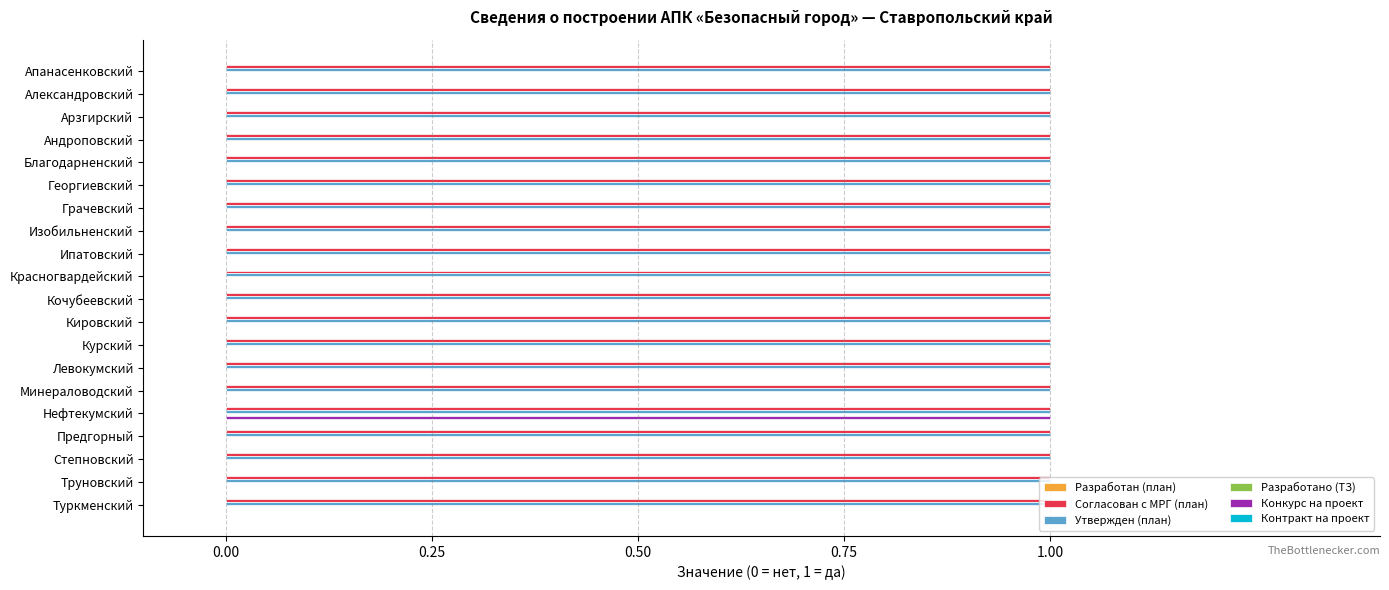

Count the number of data series in this chart.

3